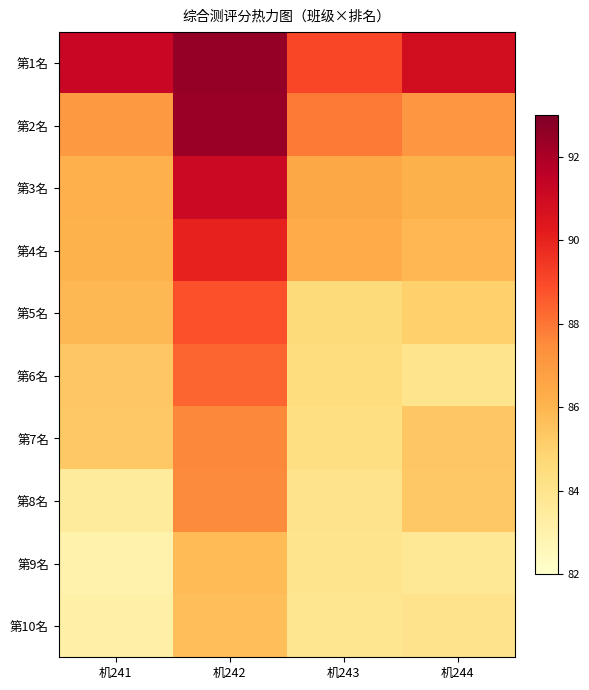

Count the number of data series in this chart.

10